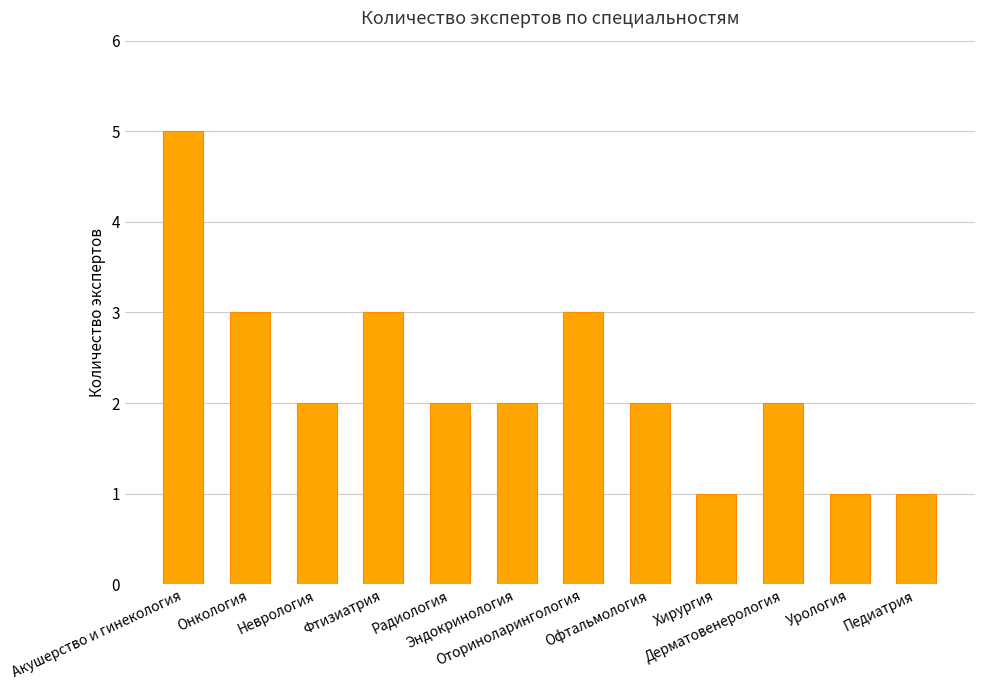

The chart shows a value of 1 at Дерматовенерология. True or false?

False